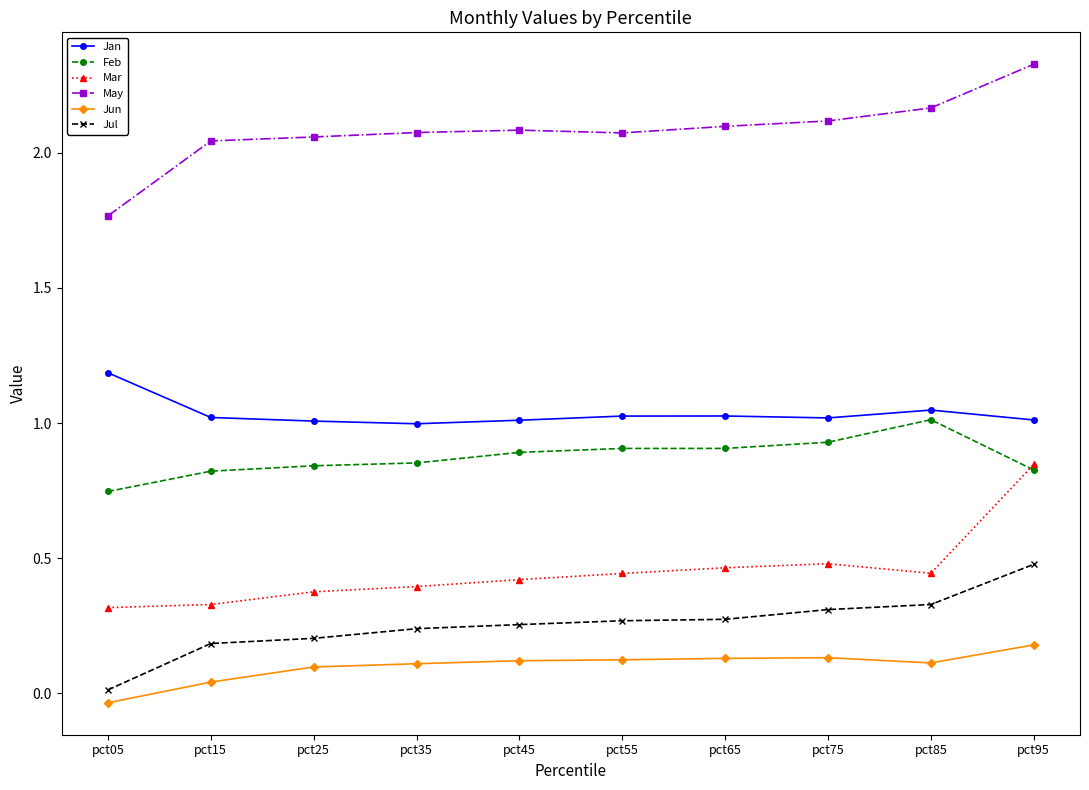

Which label corresponds to the smallest value in the chart?

pct05